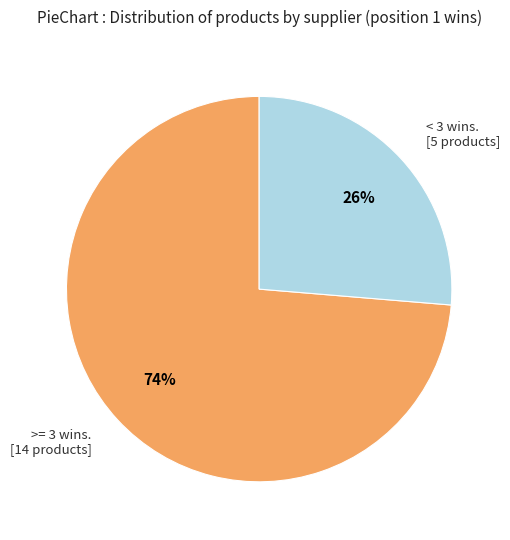

Is it true that >= 3 wins. [14 products] is 74% of the pie?

True